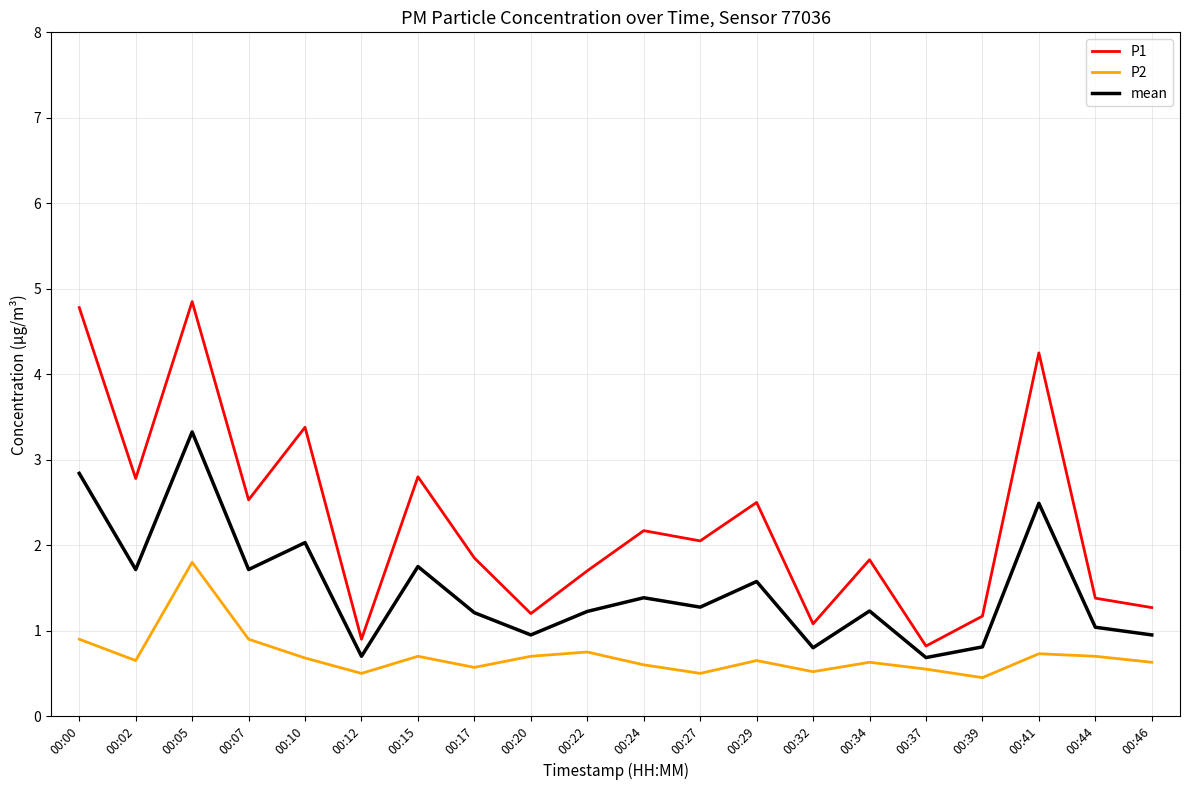

List the series in order of their peak value, highest first.

P1, mean, P2